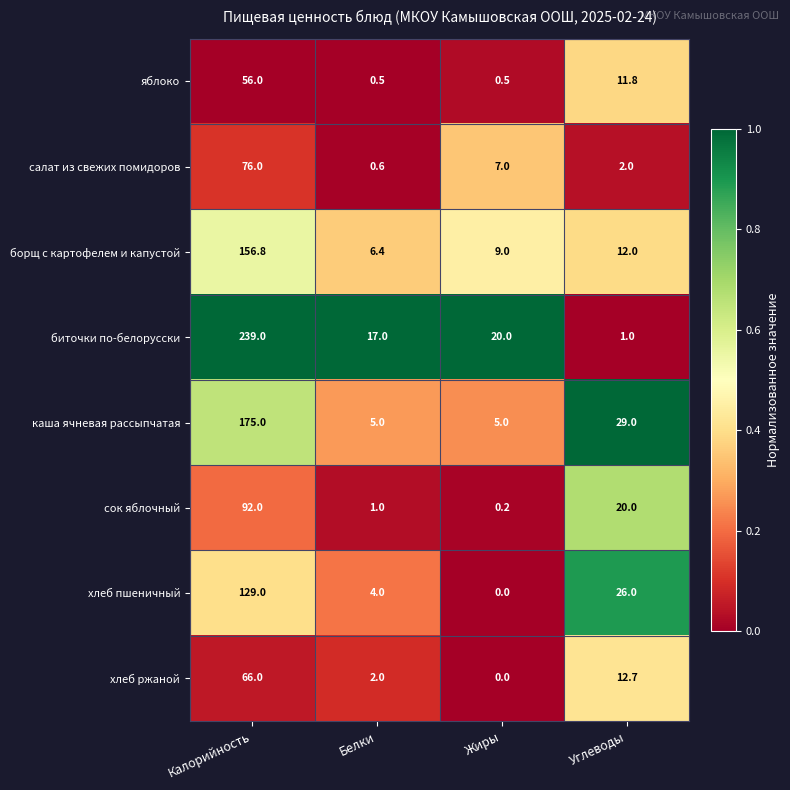

Read the салат из свежих помидоров value at Углеводы.

2.0